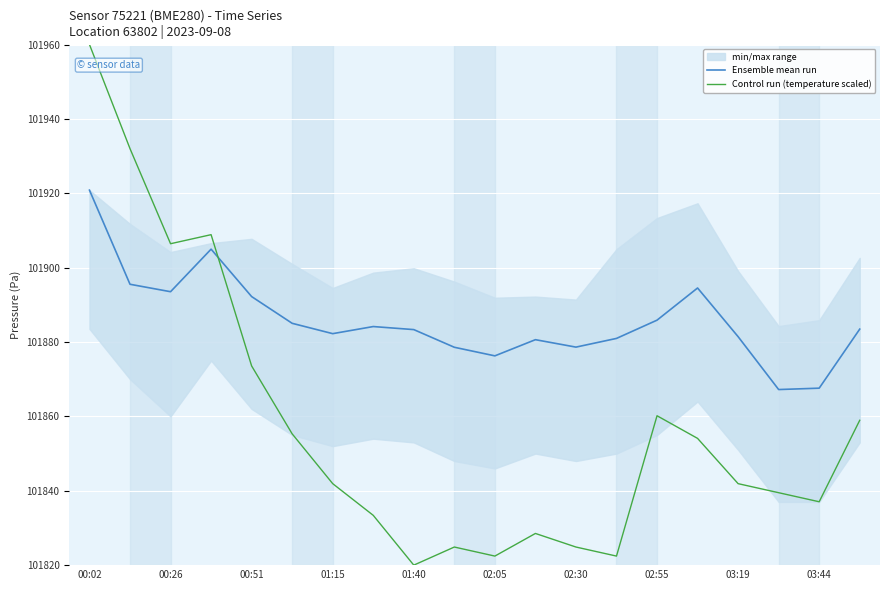

At which label does Control run (temperature scaled) reach its peak?

00:02